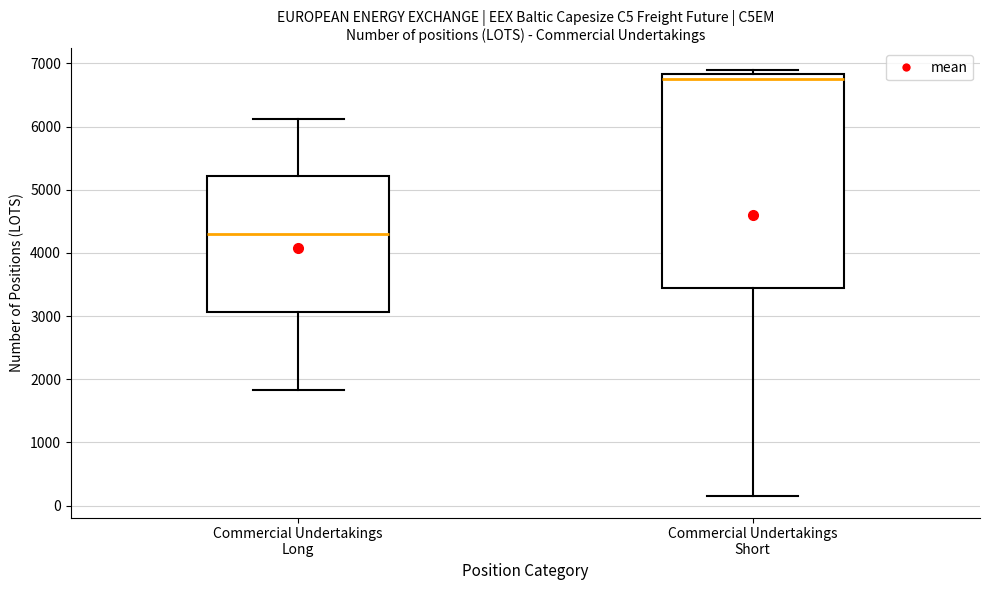

Reading left to right, read every box against the y-axis: the position of its median line, the range the box covers, and the ends of its whiskers. The values are not printed on the chart, so give them approximately, as read against the axis.

Commercial Undertakings Long: median 4300, box 3100 to 5200, whiskers 1800 to 6100
Commercial Undertakings Short: median 6800 (just below the box's upper edge), box 3500 to 6800, whiskers 200 to 6900